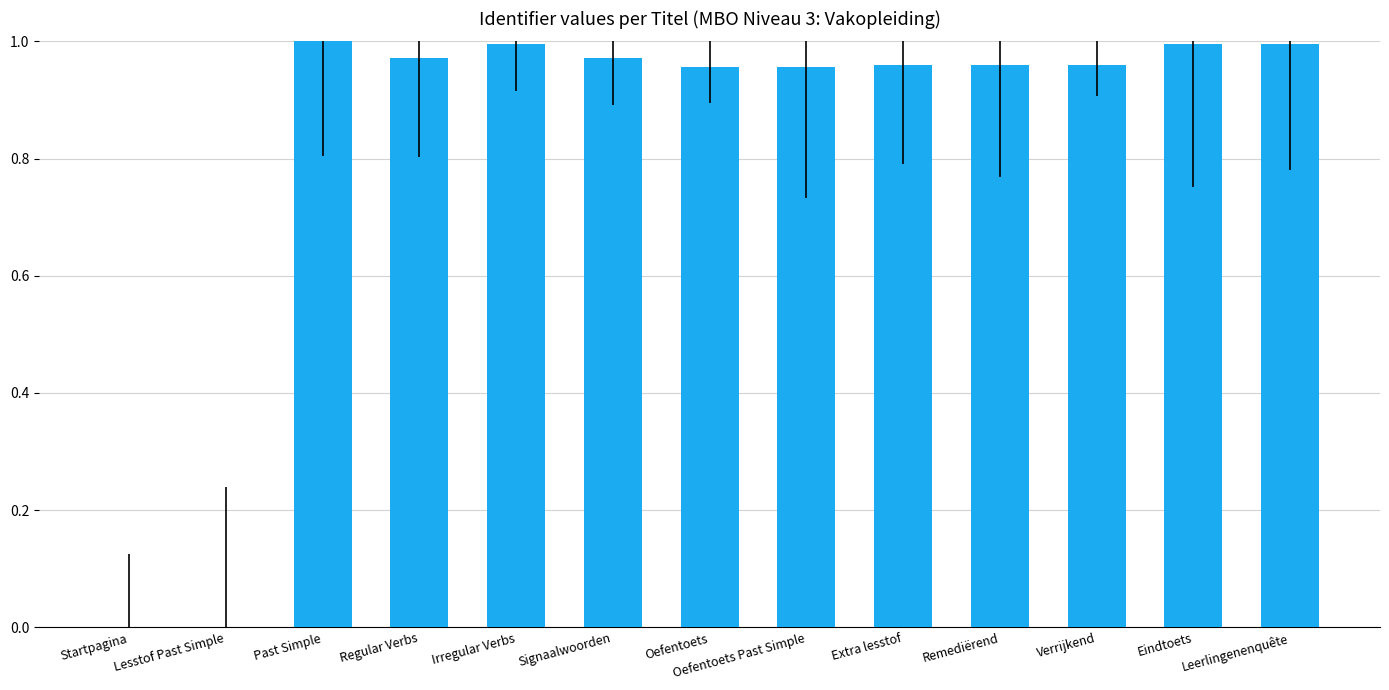

The value at Remediërend is 1.6. True or false?

False